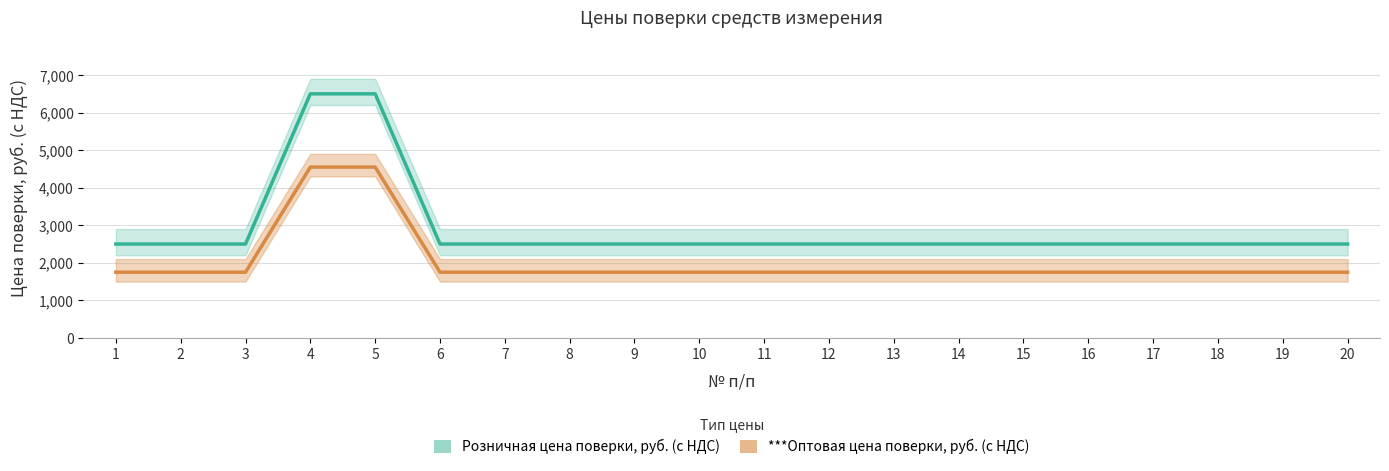

Does the chart display data point markers on the line(s)?

No